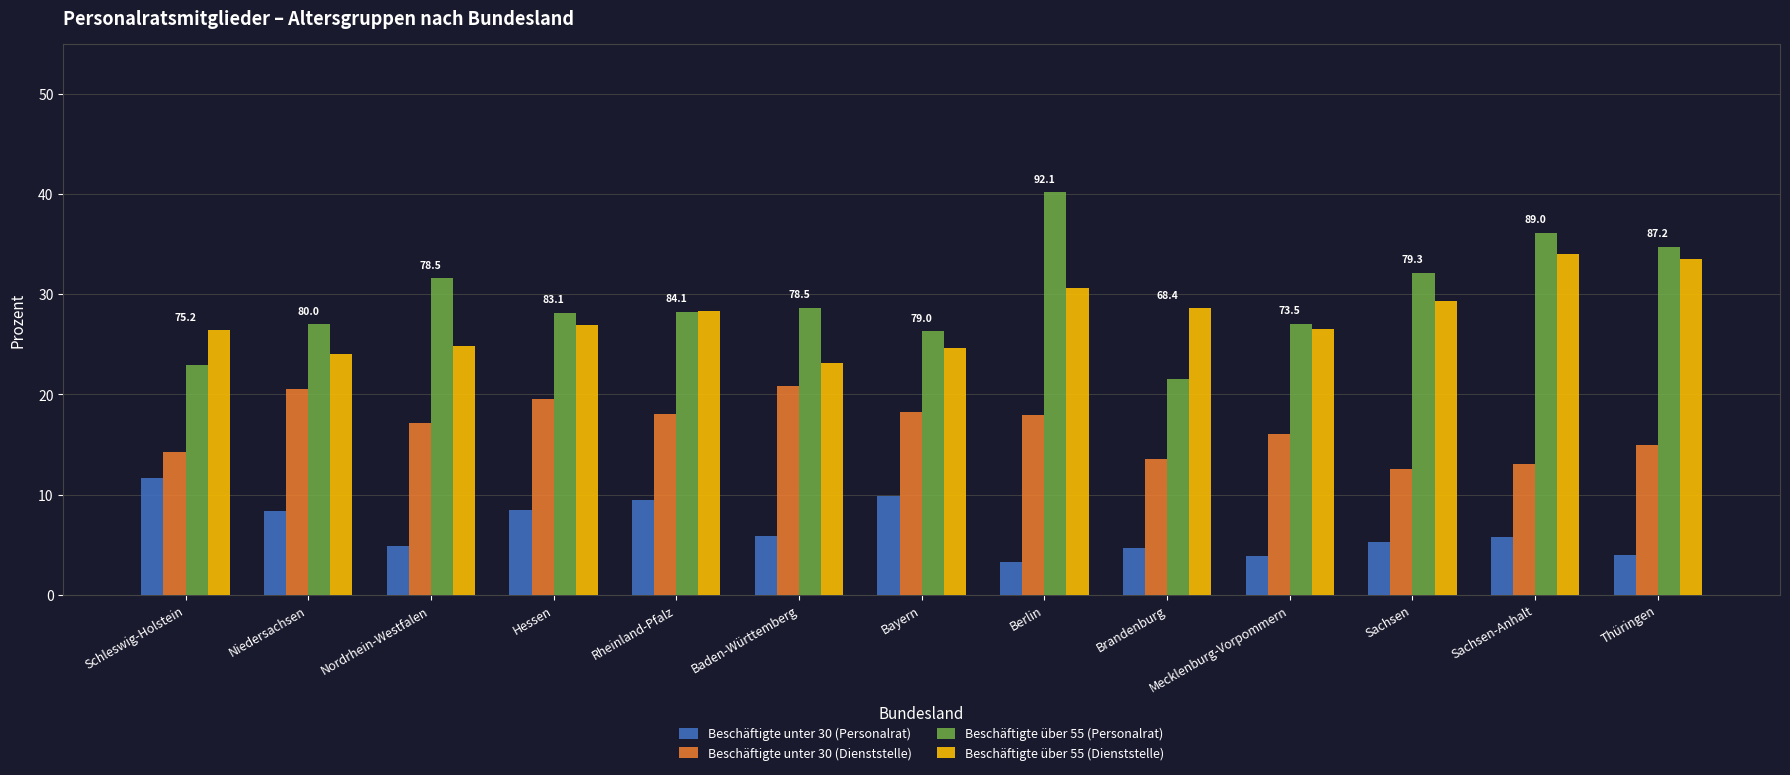

What are all the series names shown in the legend?

Beschäftigte unter 30 (Personalrat), Beschäftigte unter 30 (Dienststelle), Beschäftigte über 55 (Personalrat), Beschäftigte über 55 (Dienststelle)